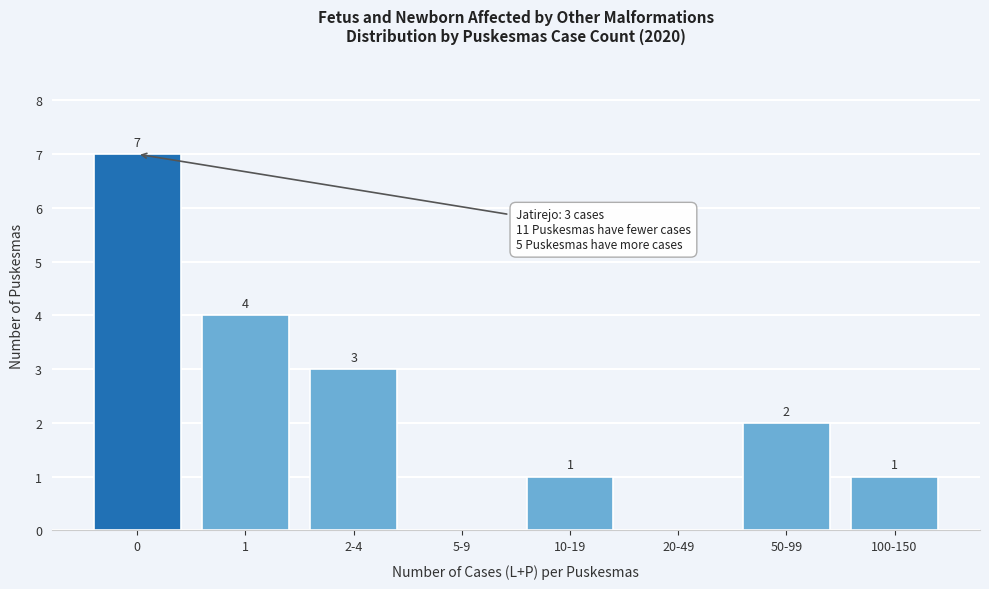

Reading right to left, transcribe all the data shown in this chart.

100-150=1	50-99=2	20-49=0	10-19=1	5-9=0	2-4=3	1=4	0=7